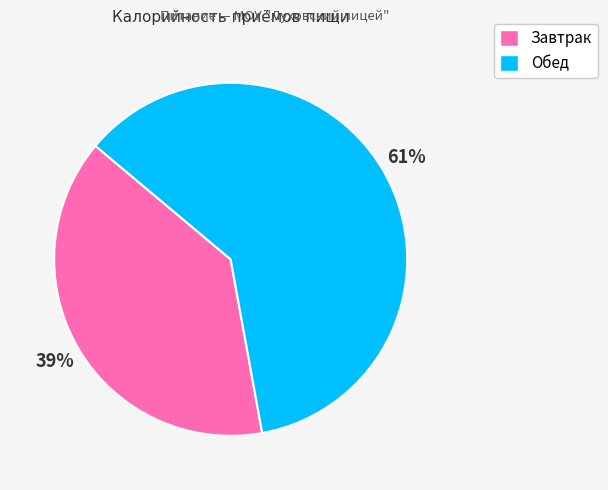

Which has a higher value, Завтрак or Обед?

Обед